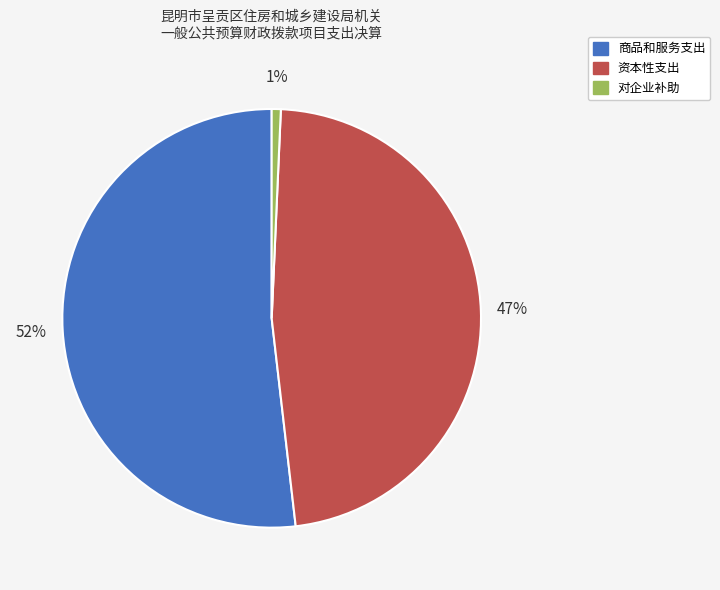

To the nearest percent, what is the average slice percentage?

33%